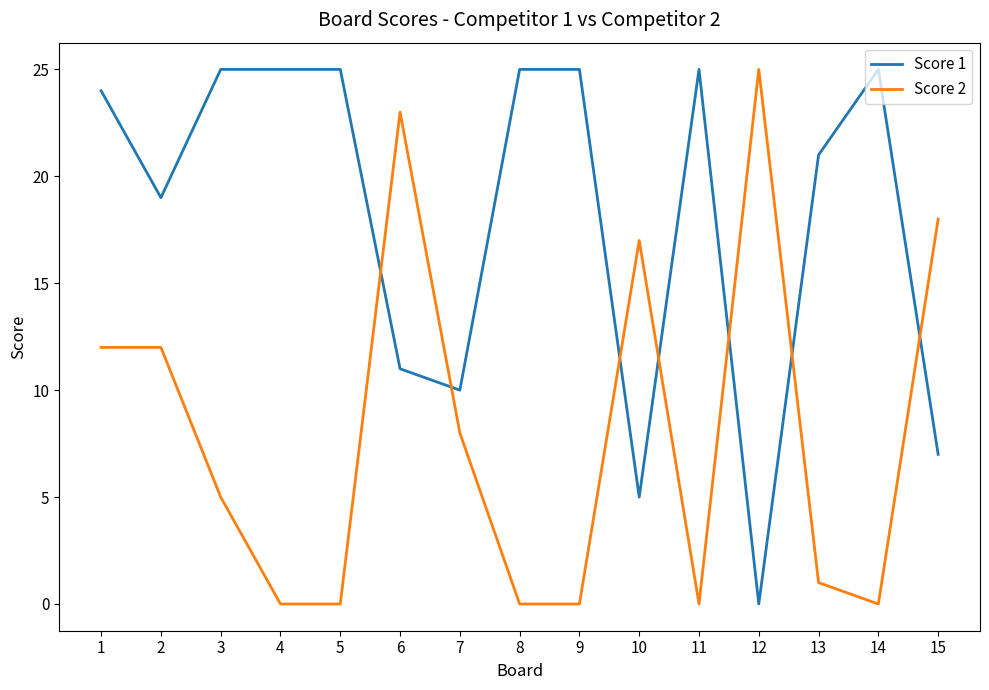

At 13, list the series in order from smallest to largest.

Score 2, Score 1